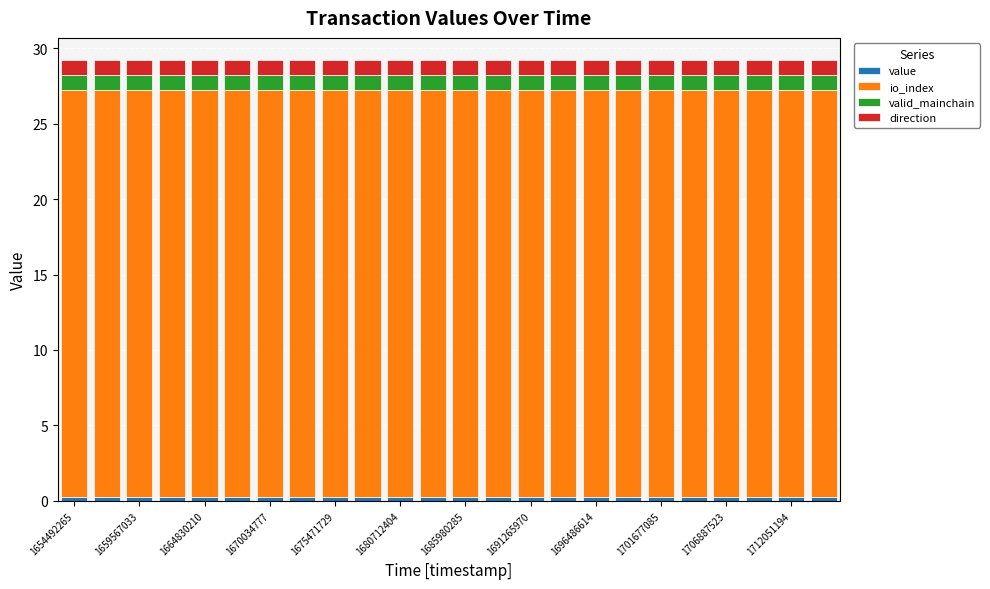

Count the number of data series in this chart.

4